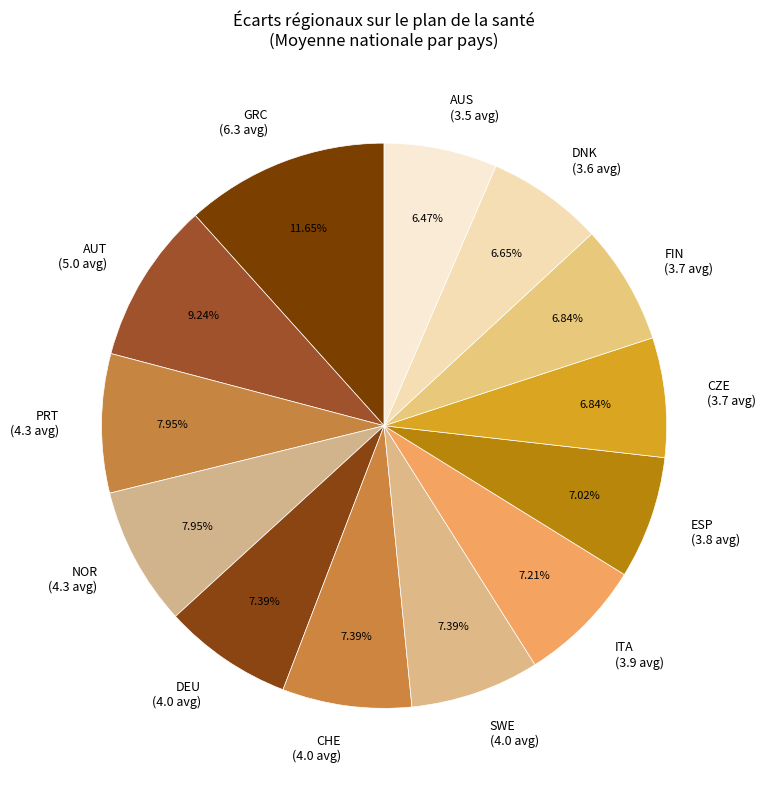

Approximately how many times larger is the value at GRC (6.3 avg) compared to DEU (4.0 avg)?

1.6